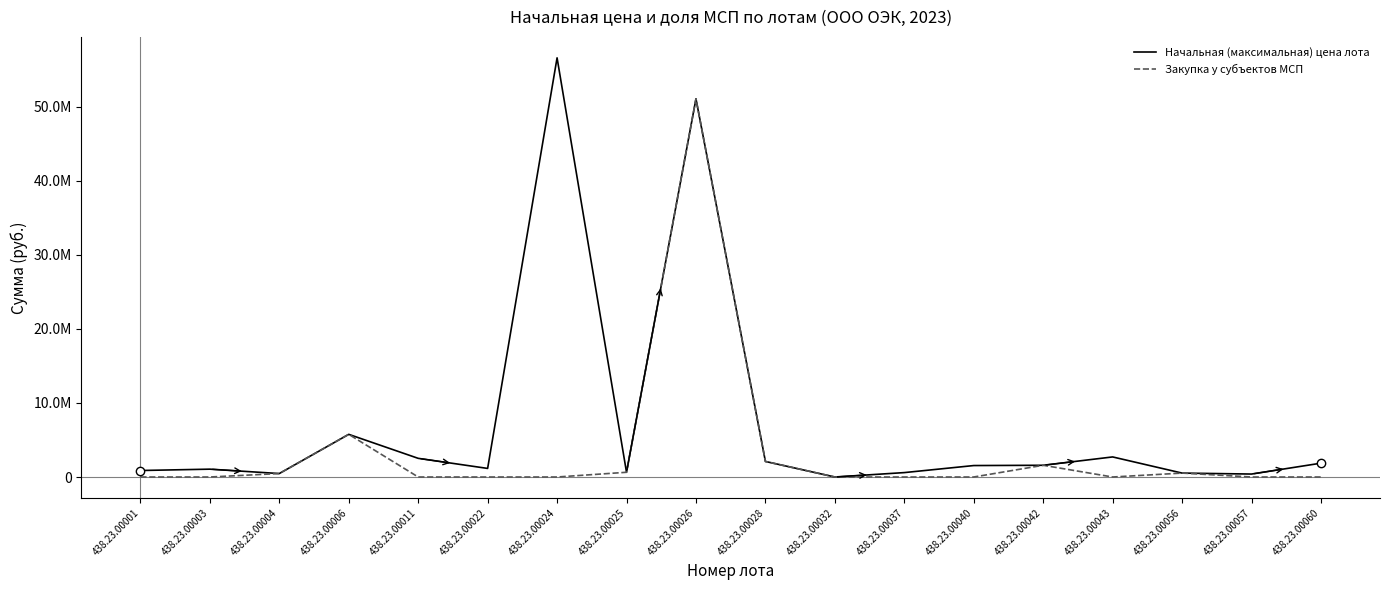

What is the sum of the Начальная (максимальная) цена лота values at 438.23.00001 and 438.23.00037?

1472070.2